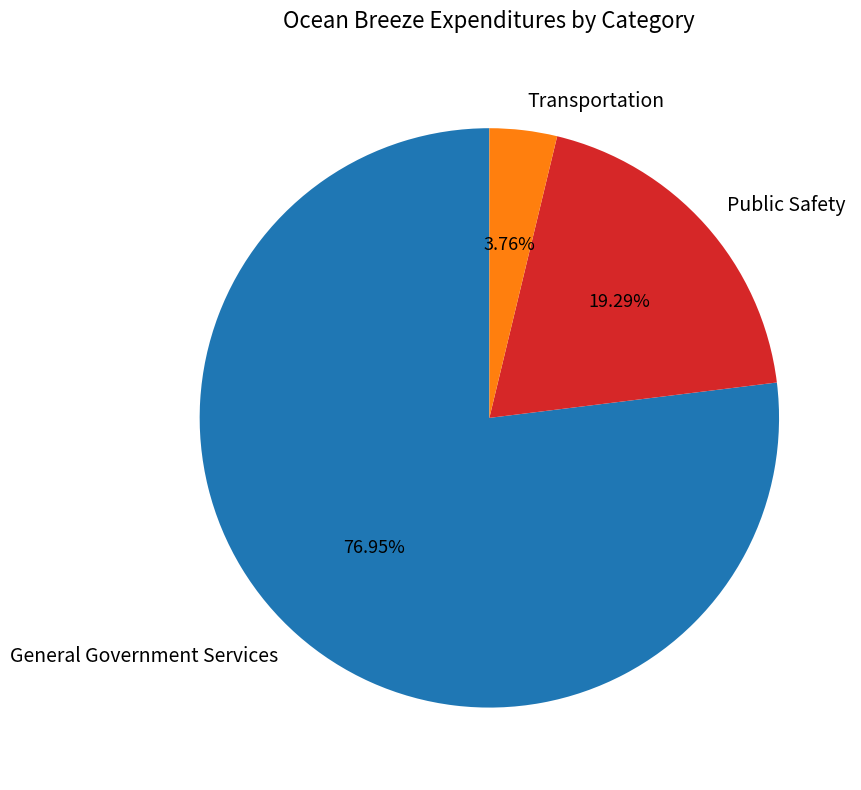

To the nearest percent, what is the difference between the largest and smallest slice percentages?

73%